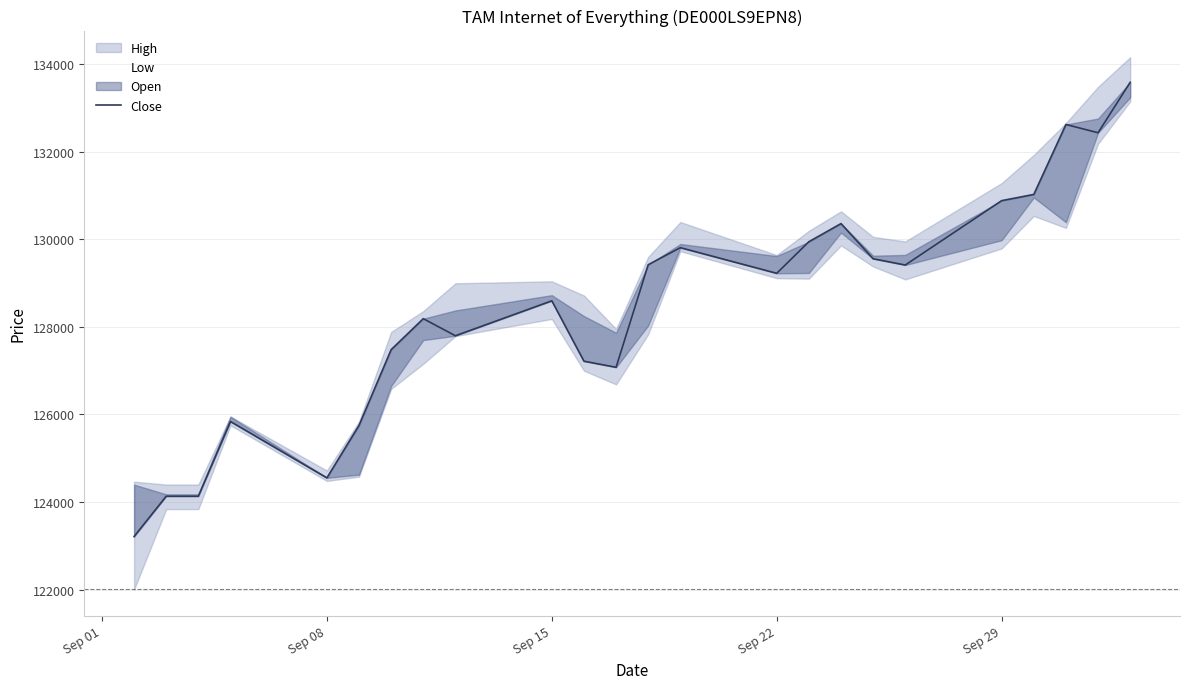

How many data points does each series have?

24